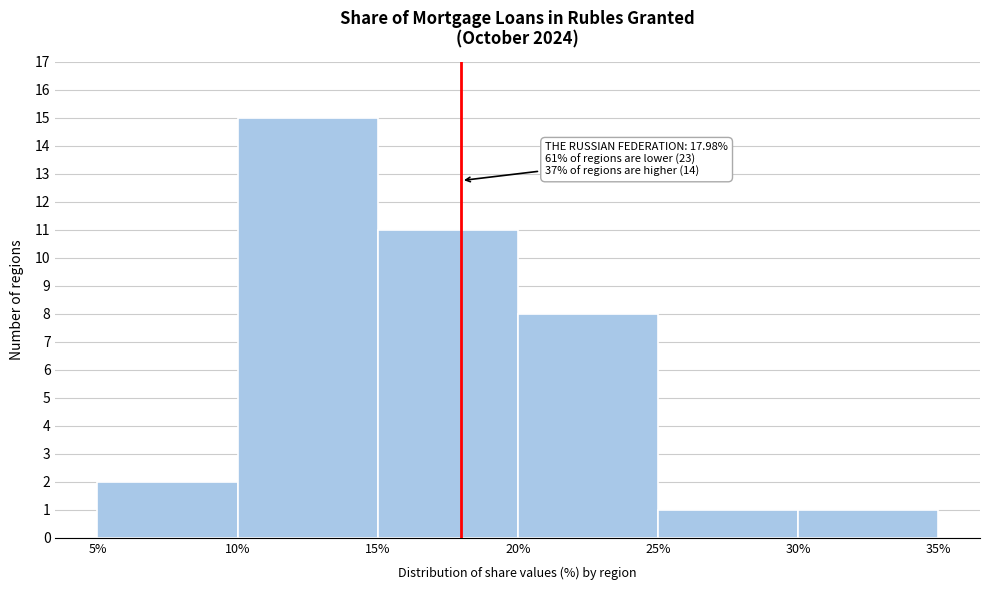

Over which range of the x-axis is the bar tallest?

10% to 15%